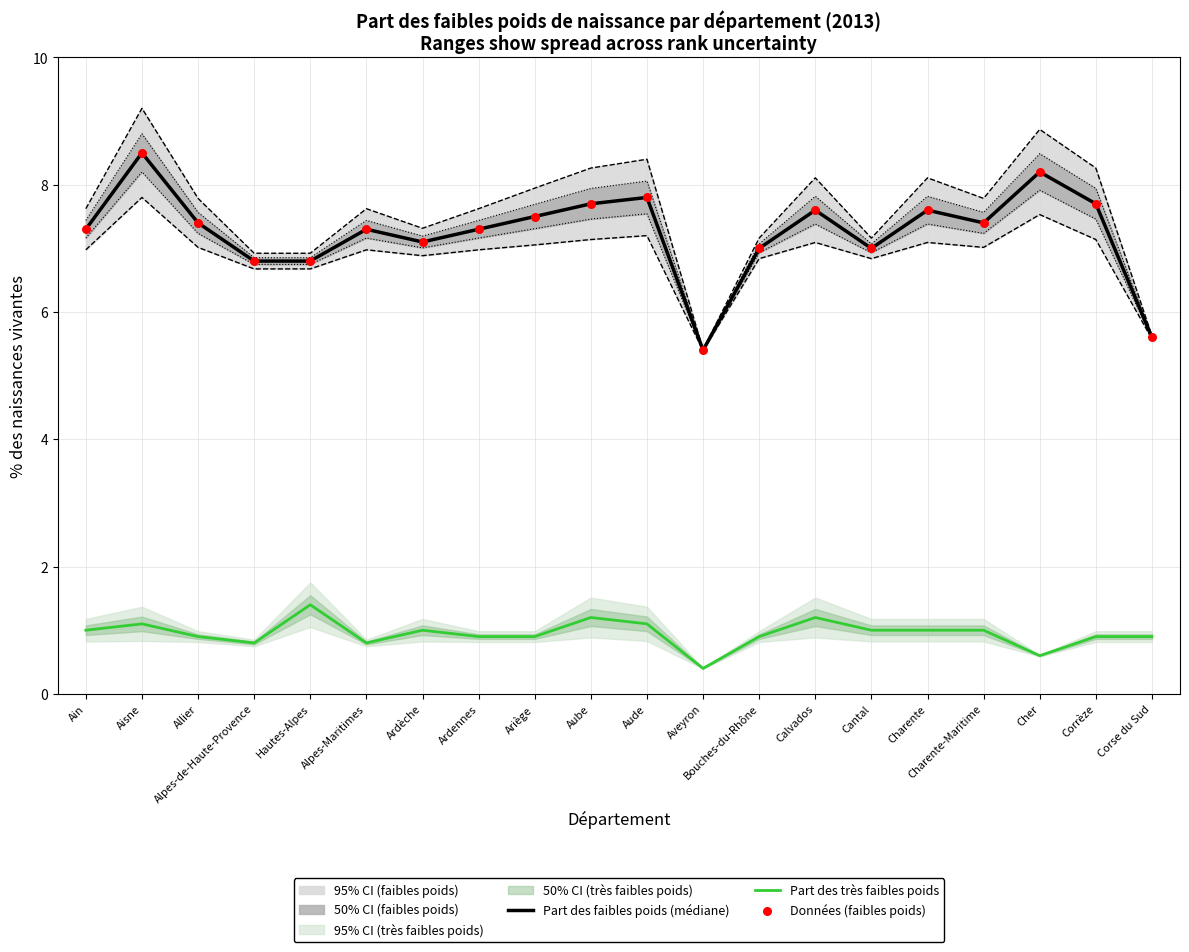

What is the total value across all series at Ardèche?

15.2